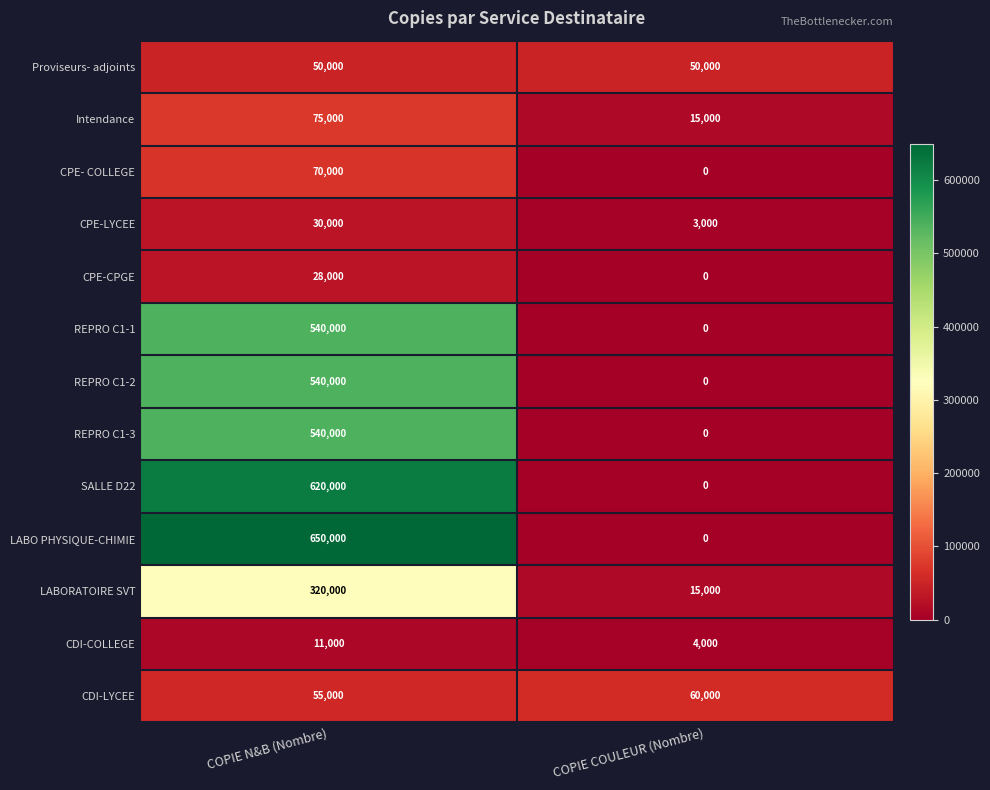

What is the total value across all series at COPIE COULEUR (Nombre)?

147000